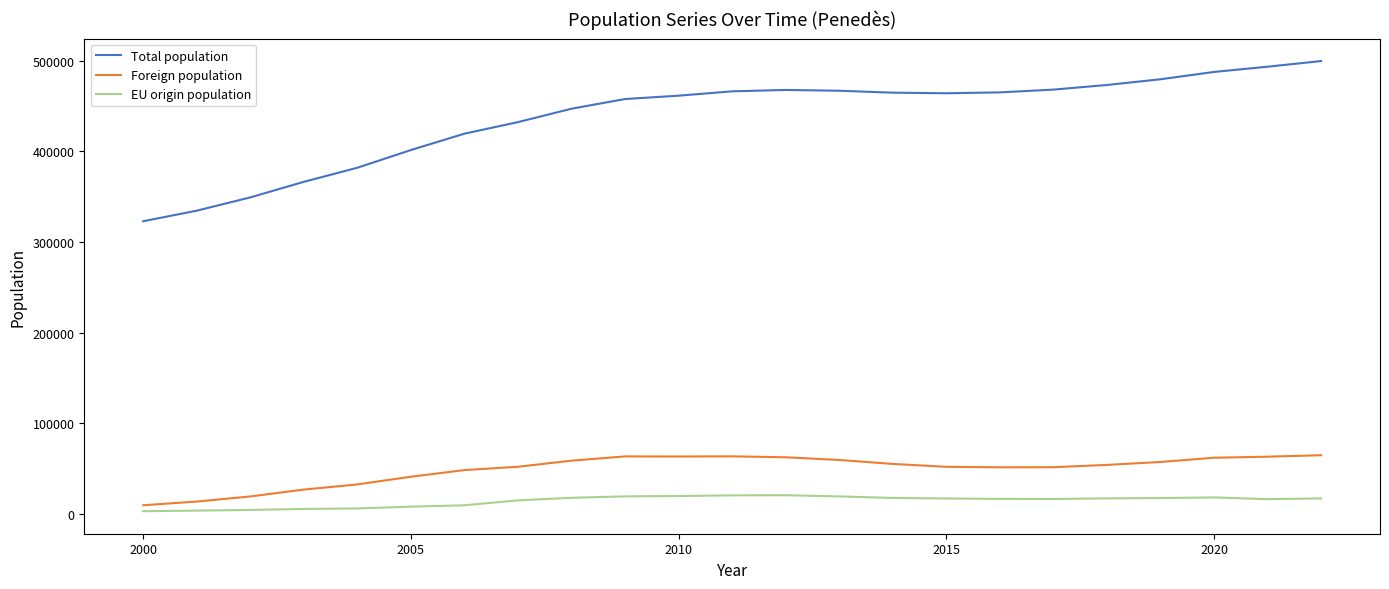

List the series in order of their peak value, lowest first.

EU origin population, Foreign population, Total population